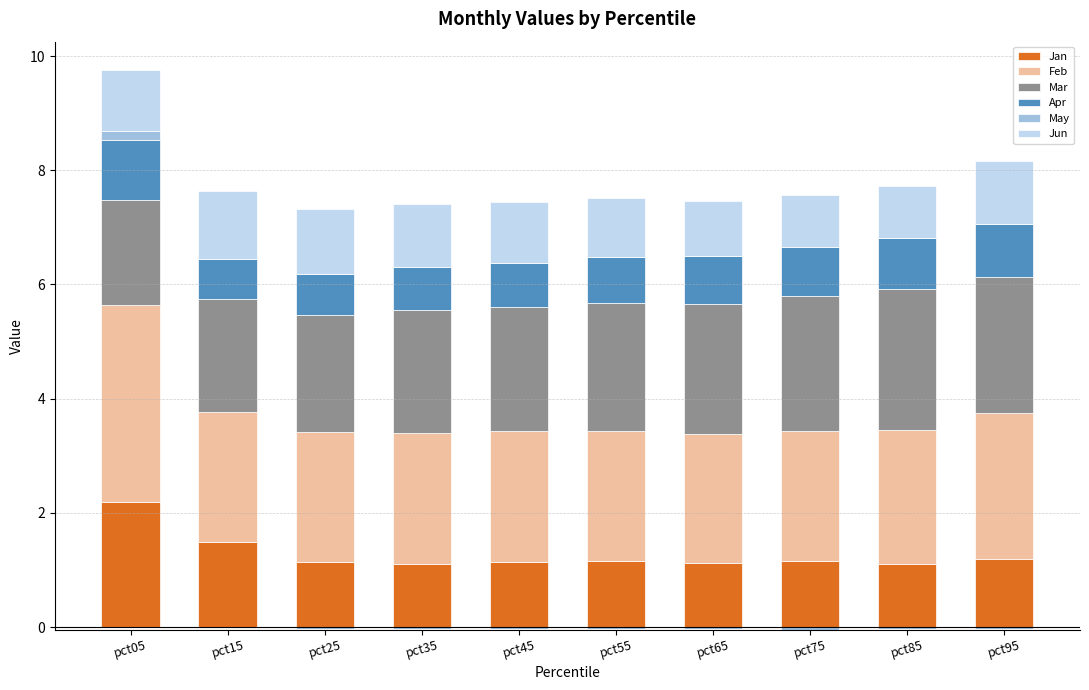

The Jan series shows 1.2 at pct95. True or false?

True